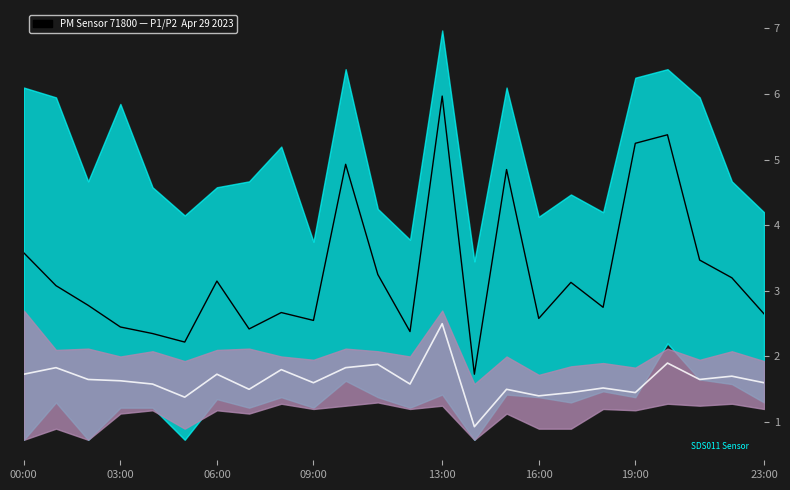

Reading right to left, transcribe all the data shown in this chart.

P2: 1.6	1.7	1.6	1.9	1.4	1.5	1.4	1.4	1.5	0.9	2.5	1.6	1.9	1.8	1.6	1.8	1.5	1.7	1.4	1.6	1.6	1.6	1.8	1.7
P1: 2.6	3.2	3.5	5.4	5.2	2.8	3.1	2.6	4.8	1.7	6.0	2.4	3.2	4.9	2.5	2.7	2.4	3.1	2.2	2.4	2.5	2.8	3.1	3.6